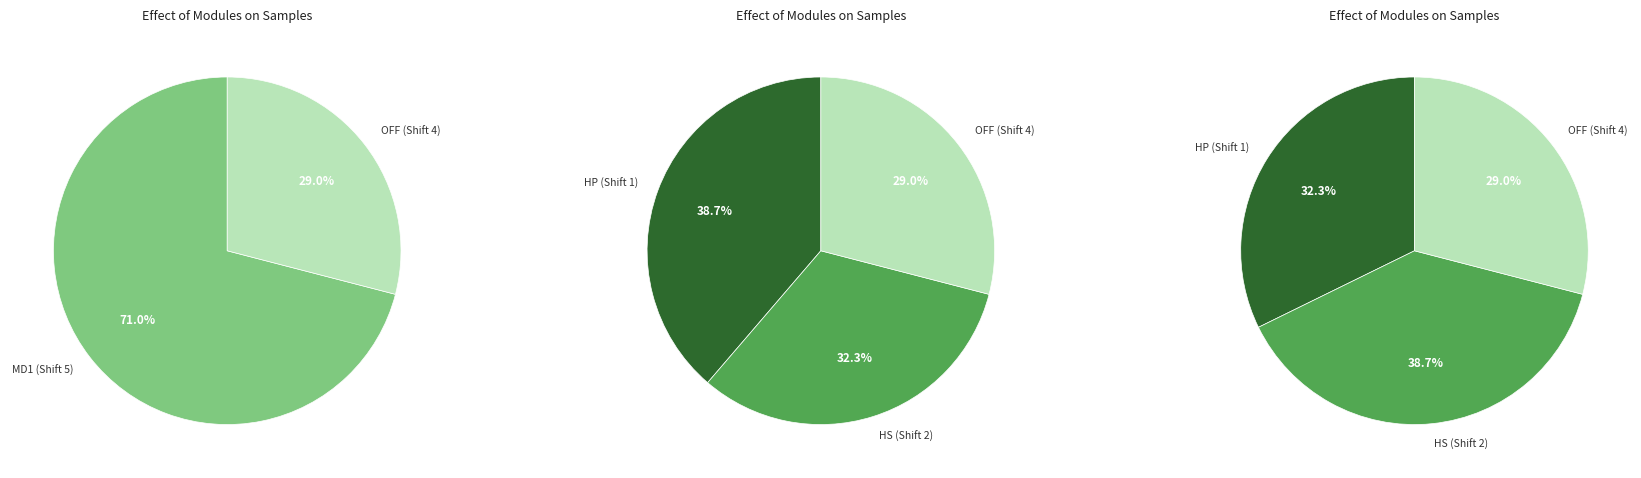

Is the sum of 28 and 13 greater than half?

No